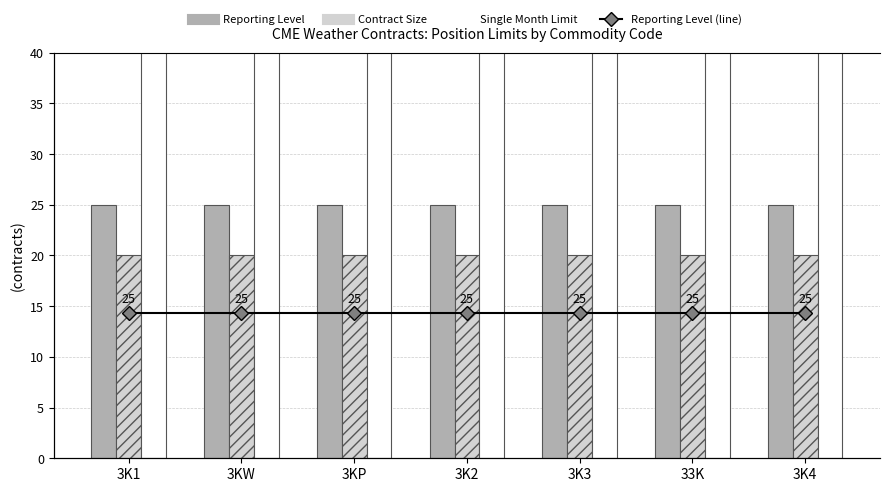

True or false: Reporting Level has a value of 25 at 3KP.

True